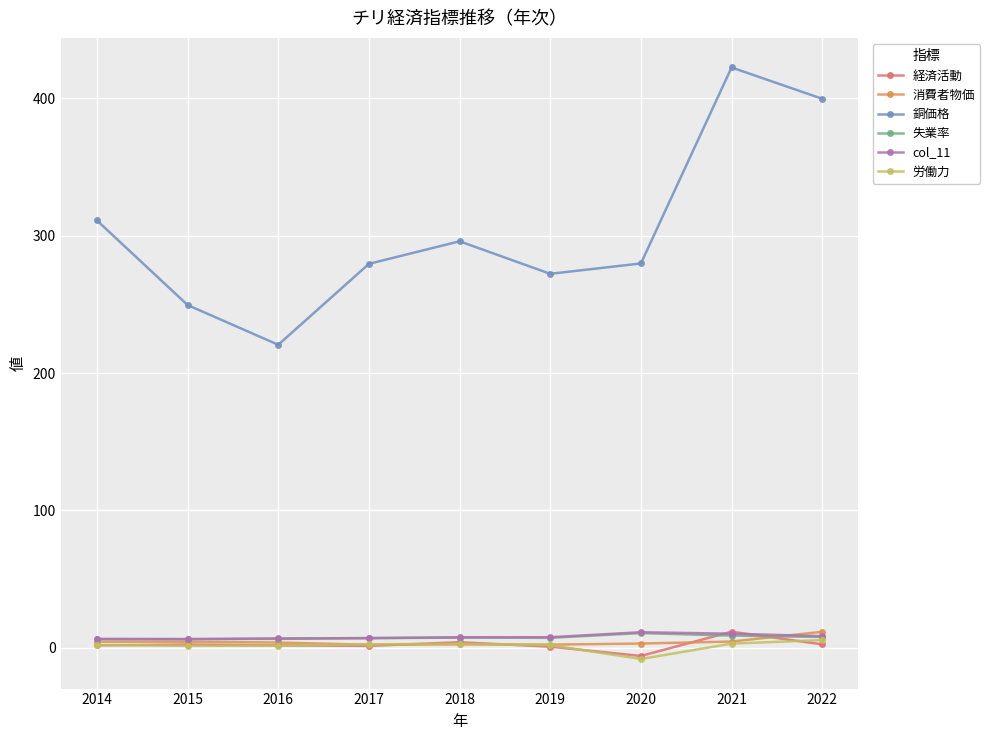

True or false: 消費者物価 and 銅価格 intersect in this chart.

False